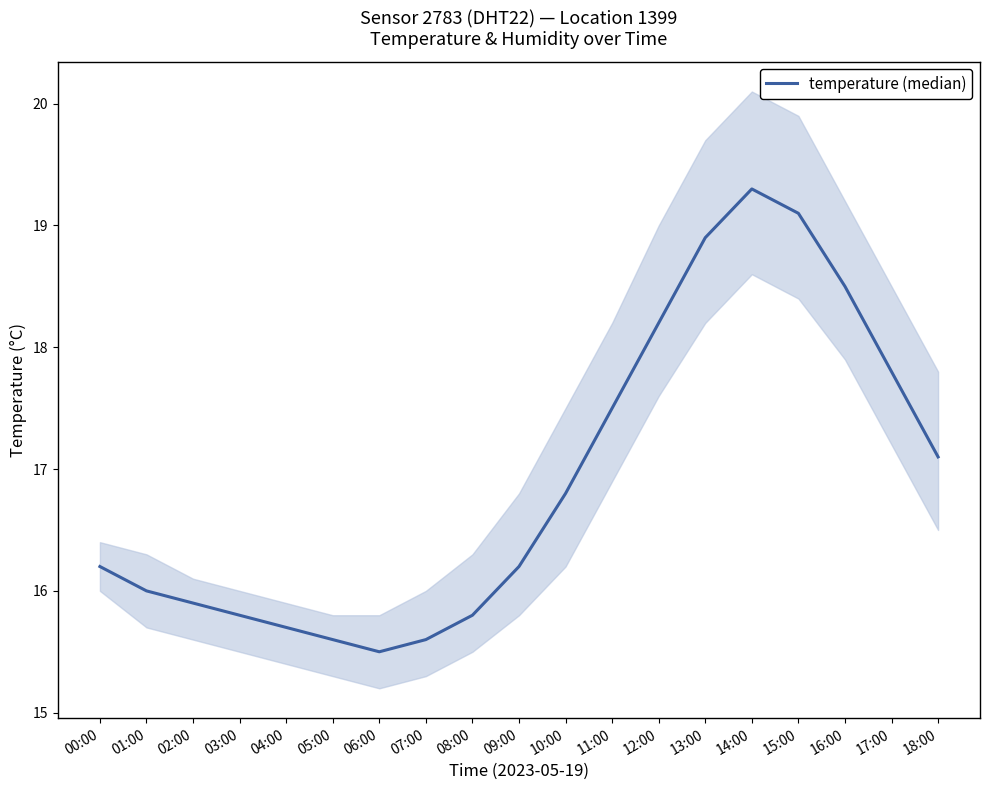

What position from the right is 03:00?

16